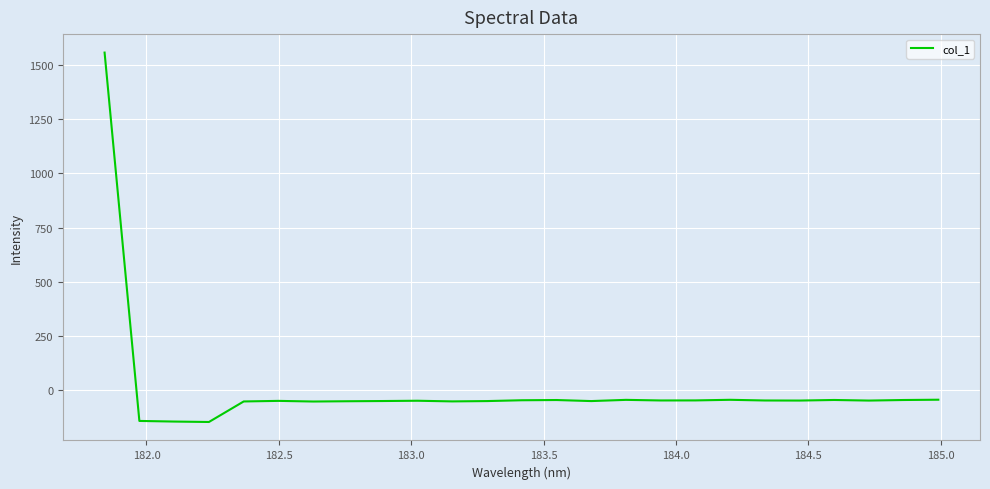

Count the number of categories in the chart.

25